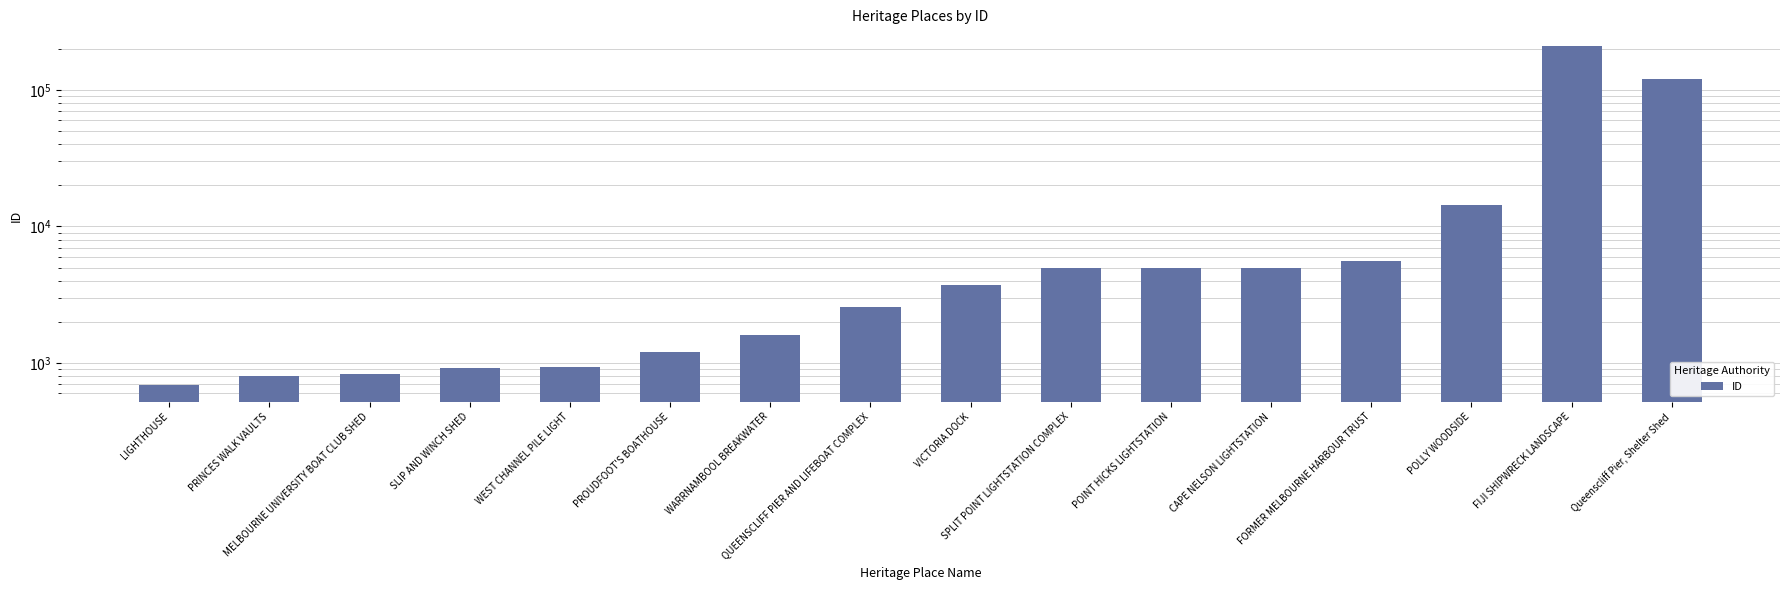

Approximately how many times larger is the value at WARRNAMBOOL BREAKWATER compared to CAPE NELSON LIGHTSTATION?

0.3